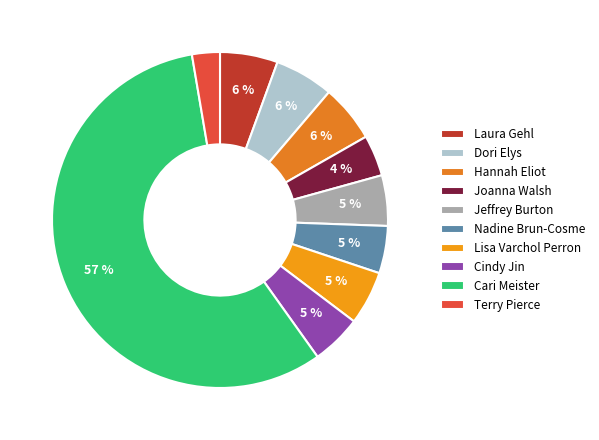

Is there a majority slice in this chart?

Yes